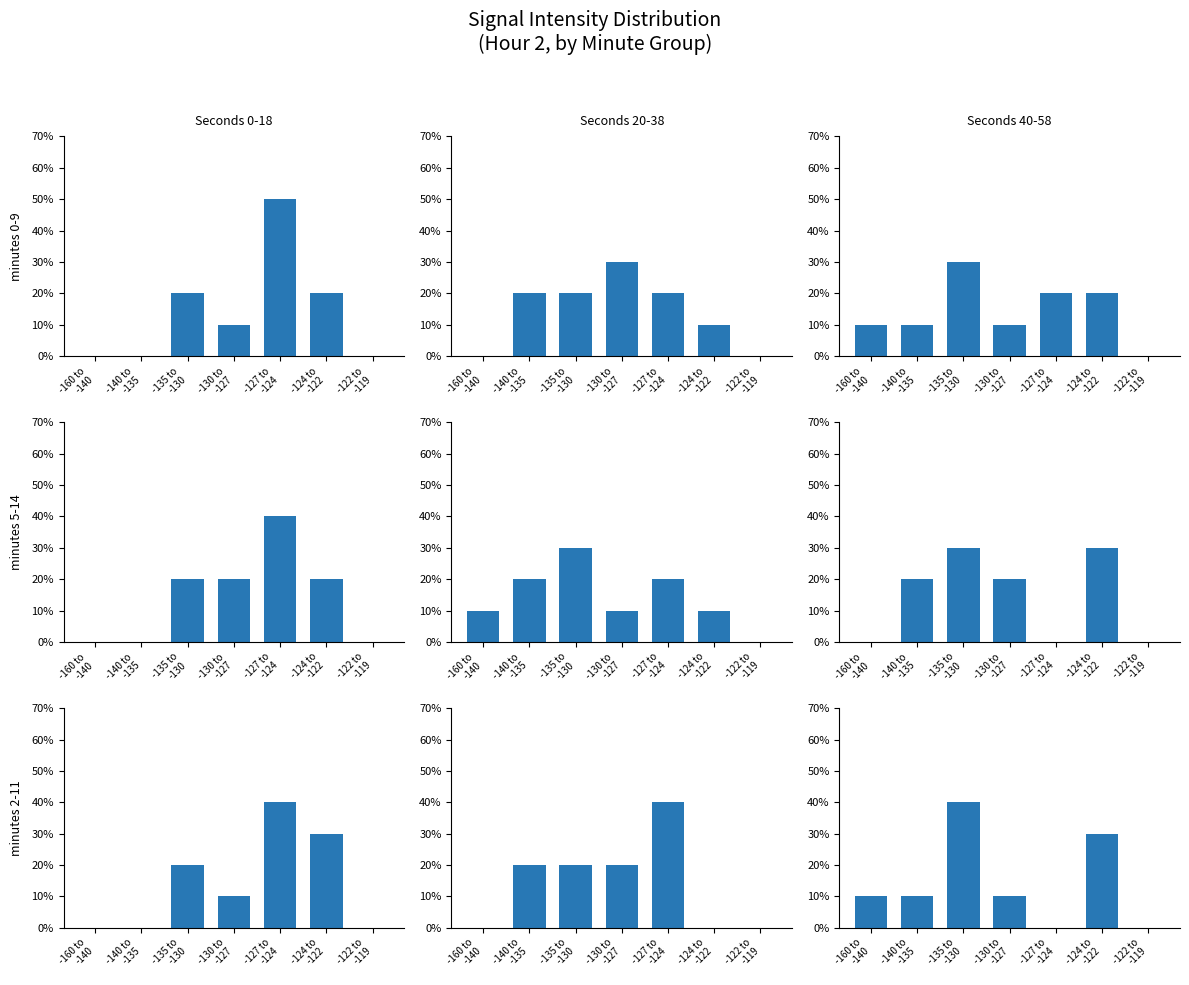

What is the value of the 4th bar from the left?

10